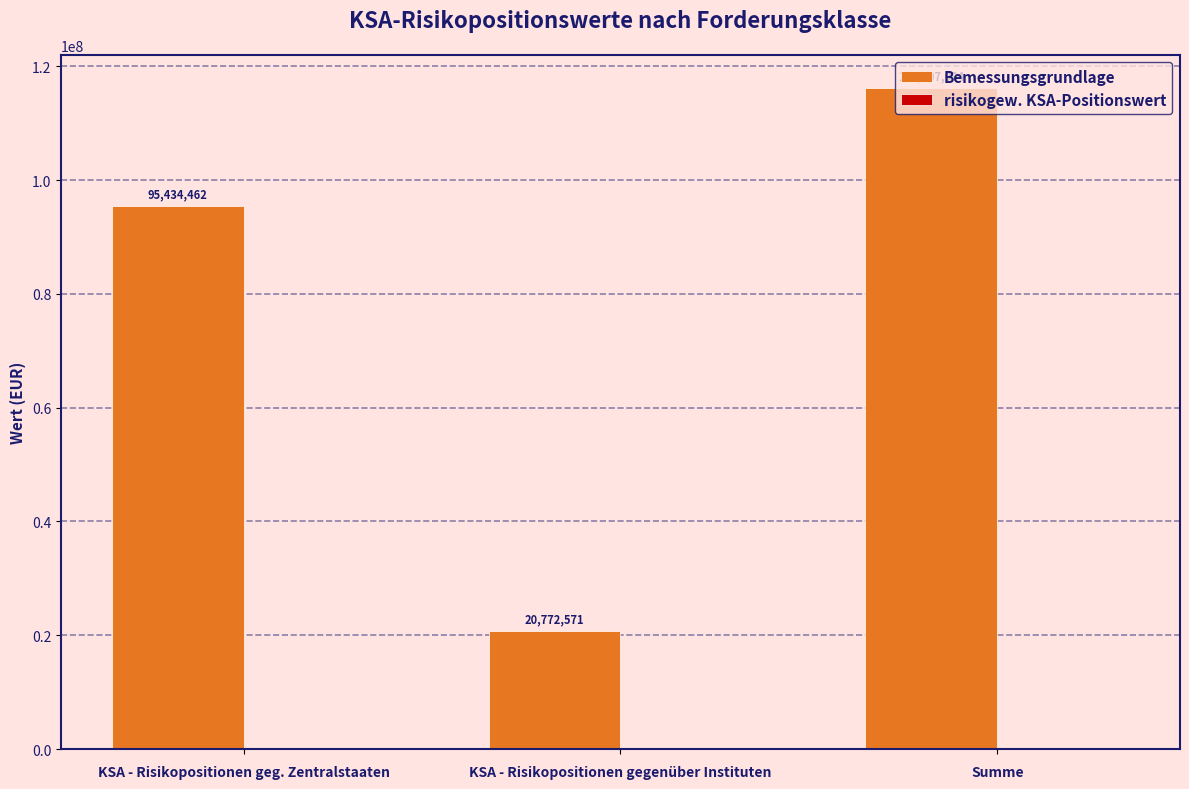

Rank the categories by value from highest to lowest.

Summe, KSA - Risikopositionen geg. Zentralstaaten, KSA - Risikopositionen gegenüber Instituten